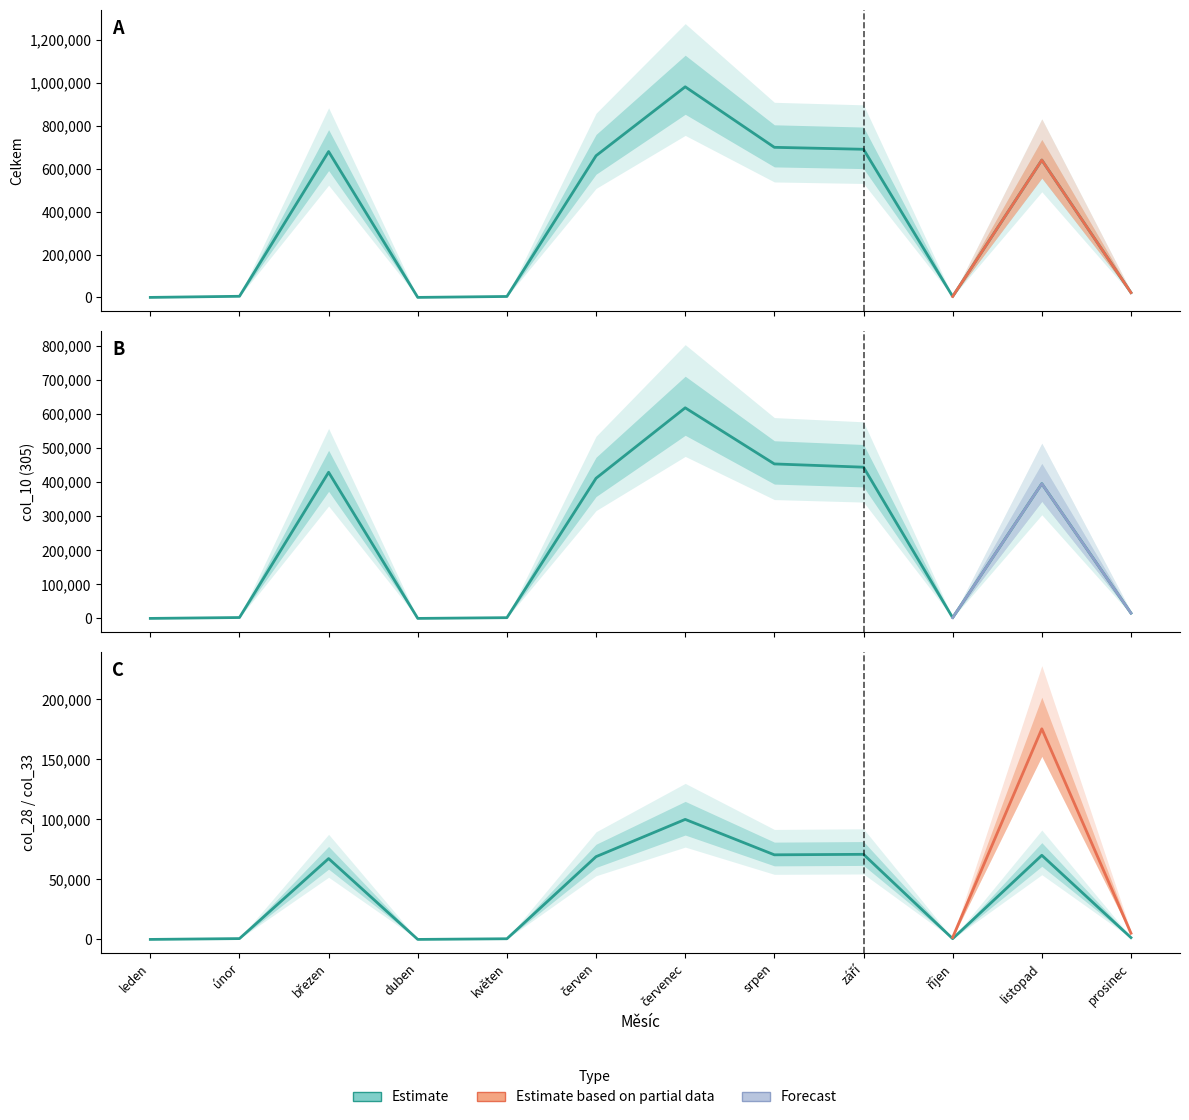

How many data points in Celkem are less than 640732?

6